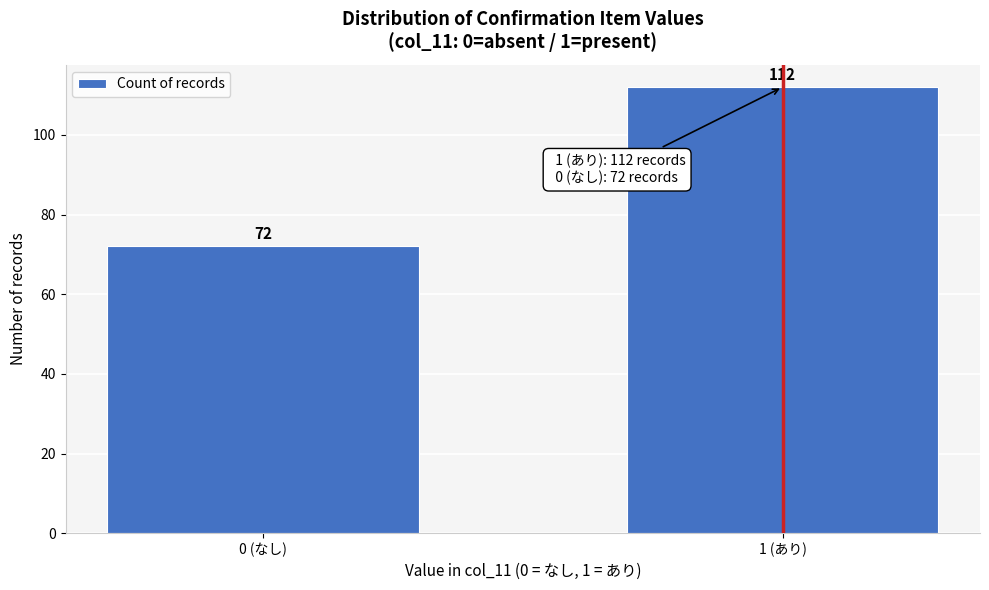

Reading left to right, extract all data points from this chart.

0 (なし)=72	1 (あり)=112